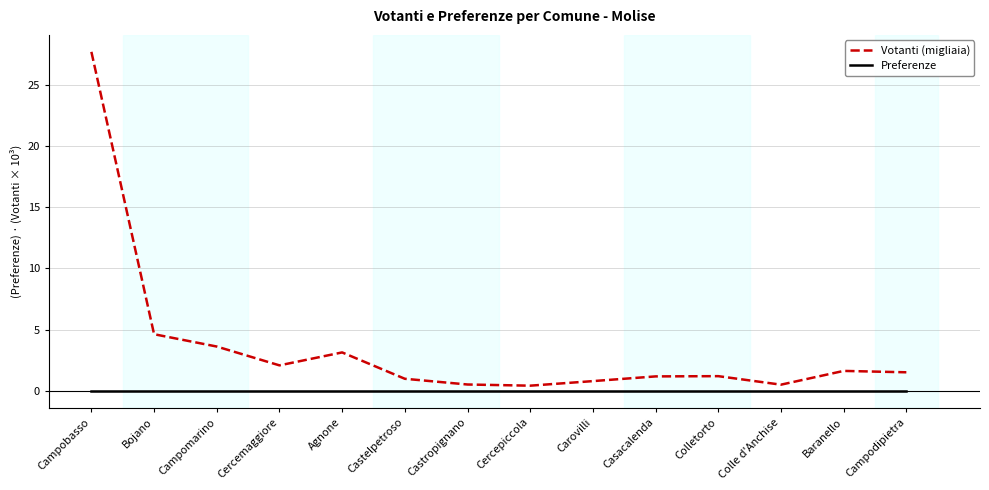

What are all the series names shown in the legend?

Votanti (migliaia), Preferenze